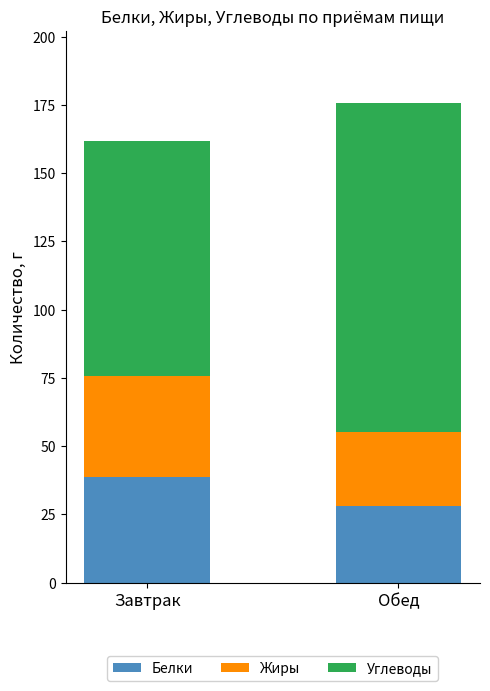

Where is Белки nearest to the value 33?

Обед